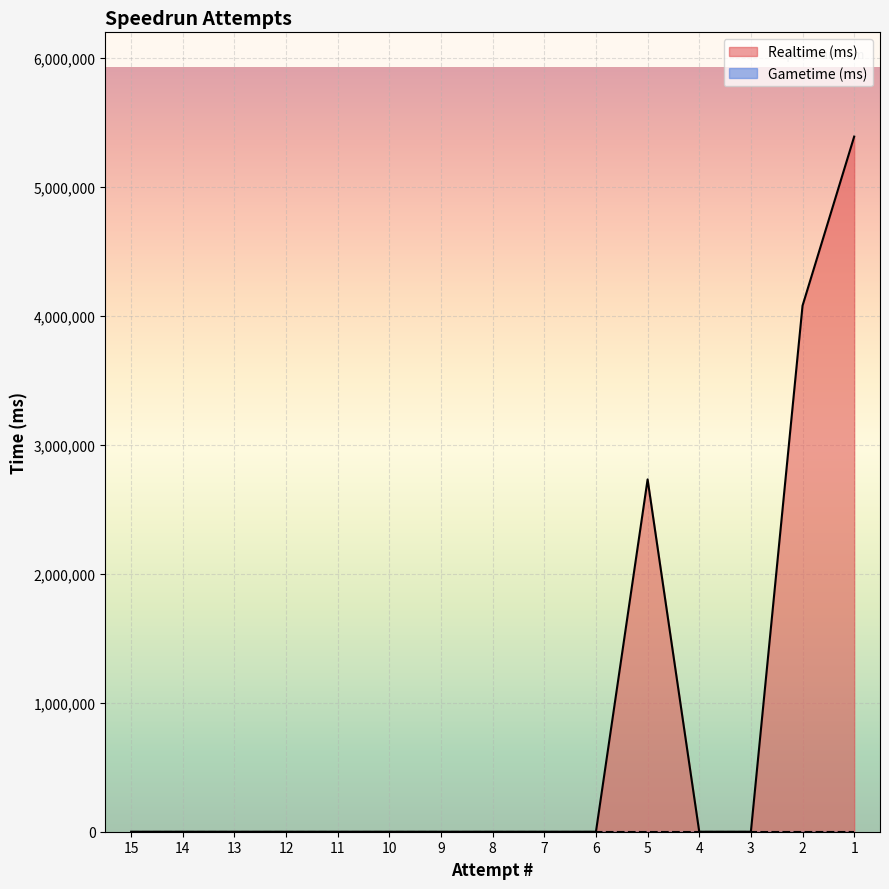

What is the sum of all values?

12205450